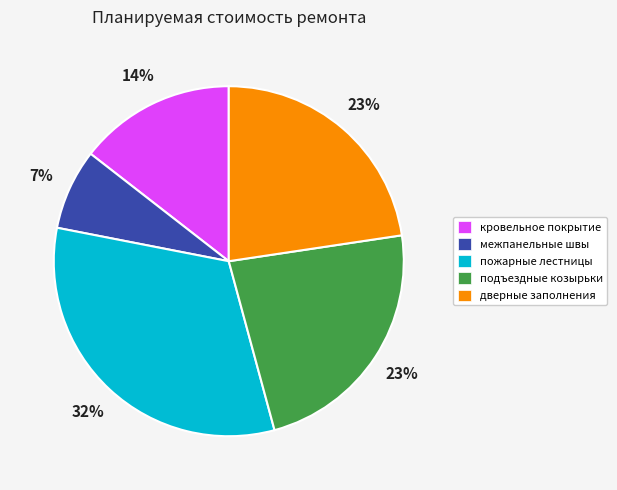

Which has a higher value, межпанельные швы or кровельное покрытие?

кровельное покрытие